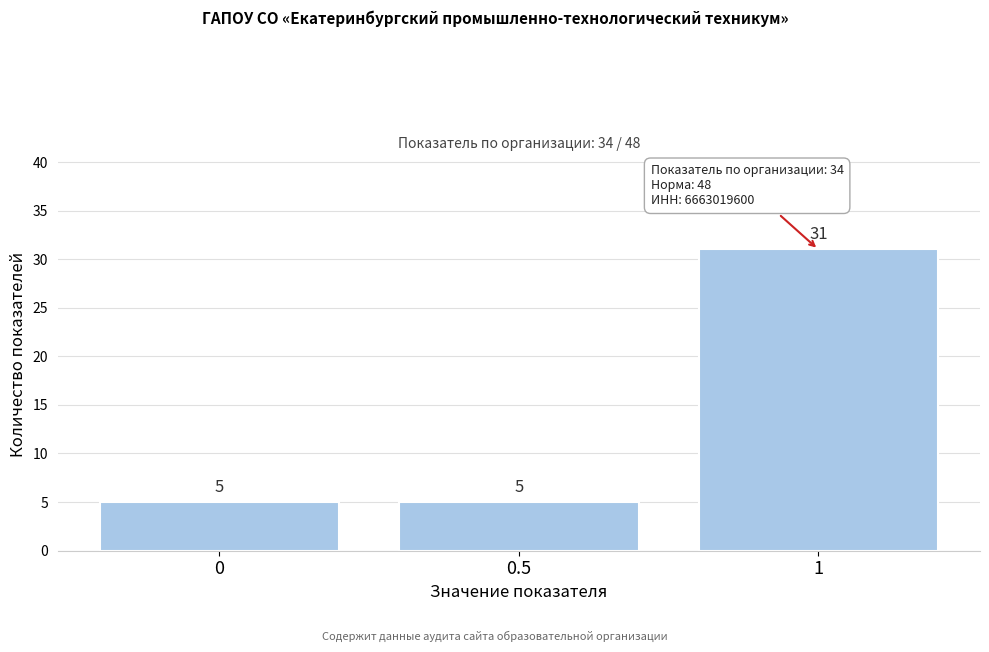

Reading left to right, transcribe this chart: for each bar, give the range it covers on the x-axis and its height.

-0.25 to 0.25: 5
0.25 to 0.75: 5
0.75 to 1.25: 31